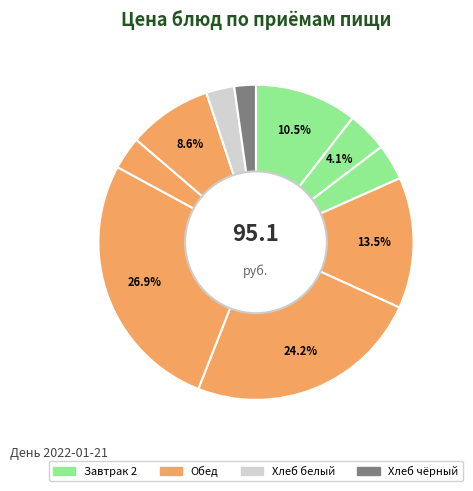

How many slices are in this pie chart?

10